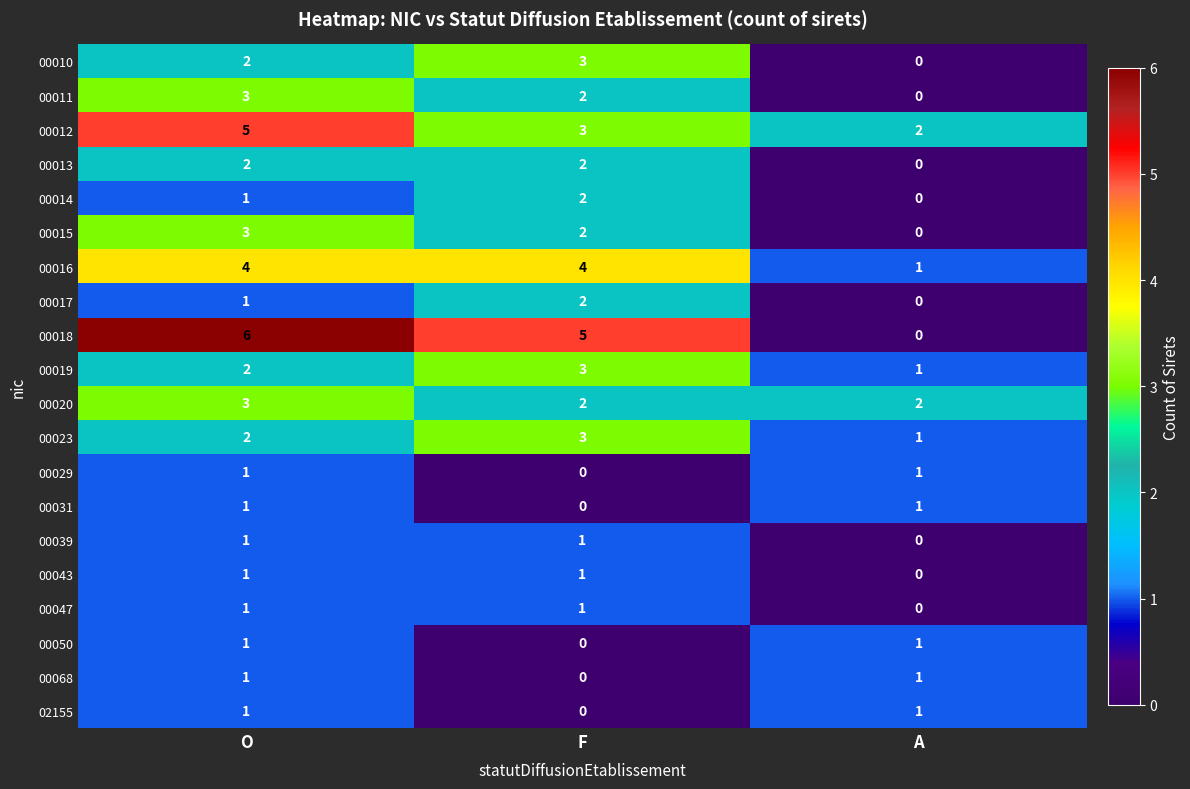

List the labels in order of 00010 value, smallest first.

A, O, F